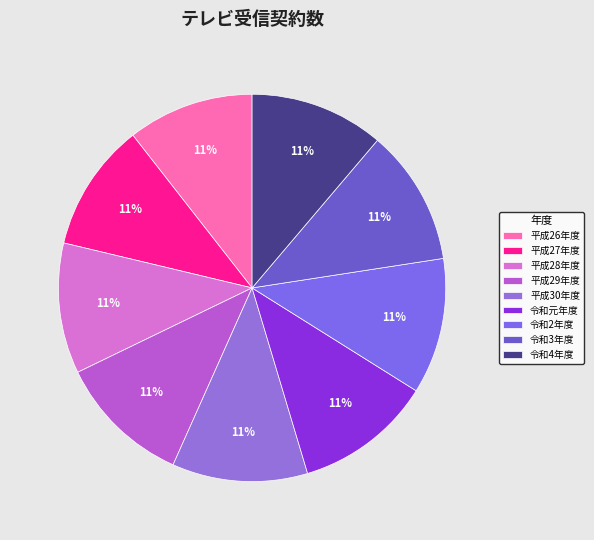

To the nearest percent, what portion does 平成27年度 represent?

11%